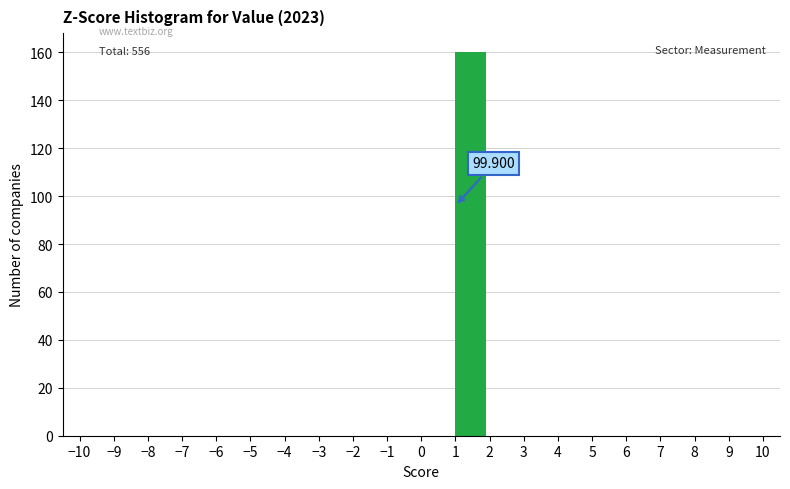

Which range on the x-axis has the tallest bar?

1 to 2